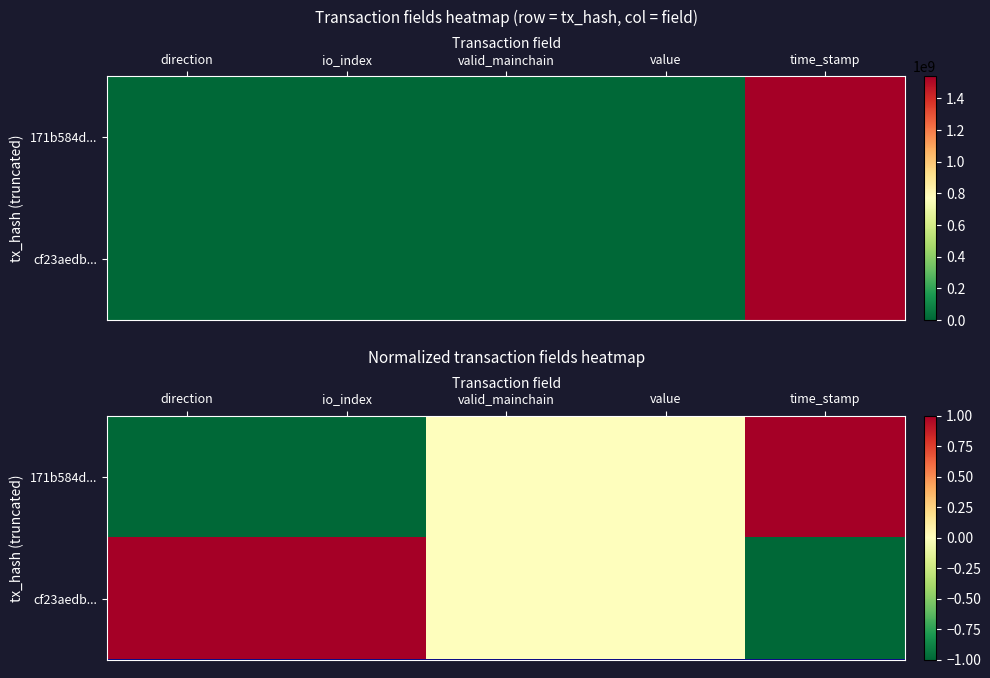

Which category has the highest value across all series?

time_stamp